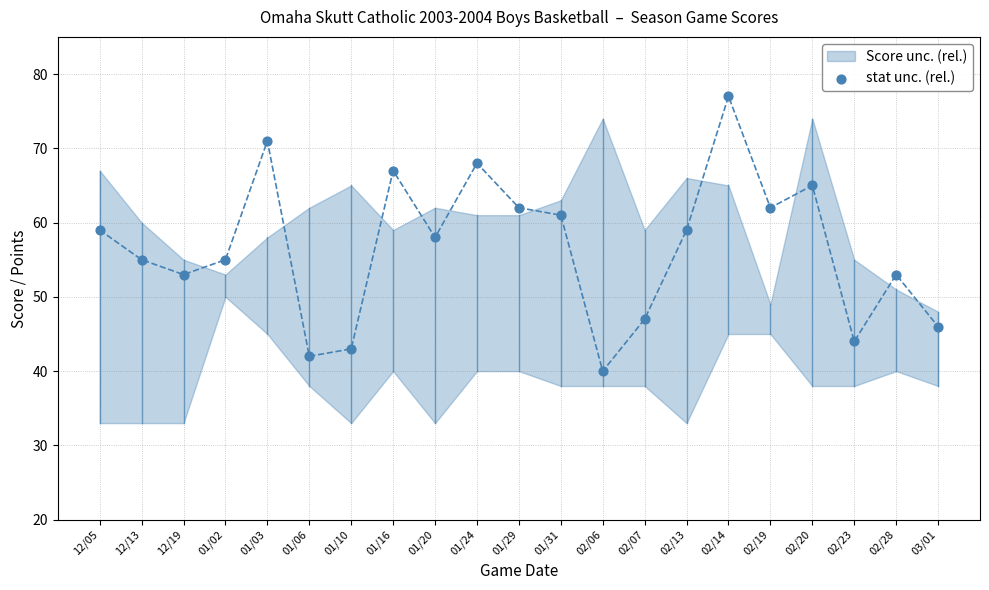

What is the range of Y values (max minus min)?

37